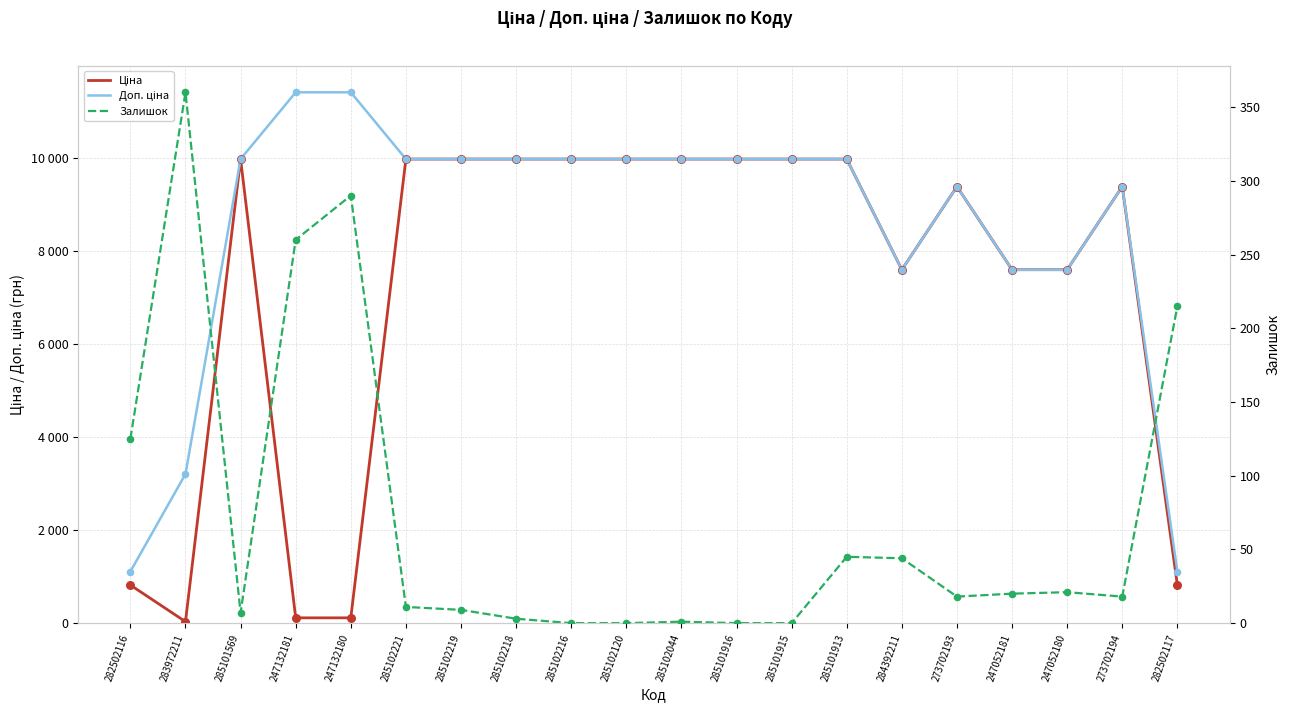

At which category is the sum across all series the highest?

285101913